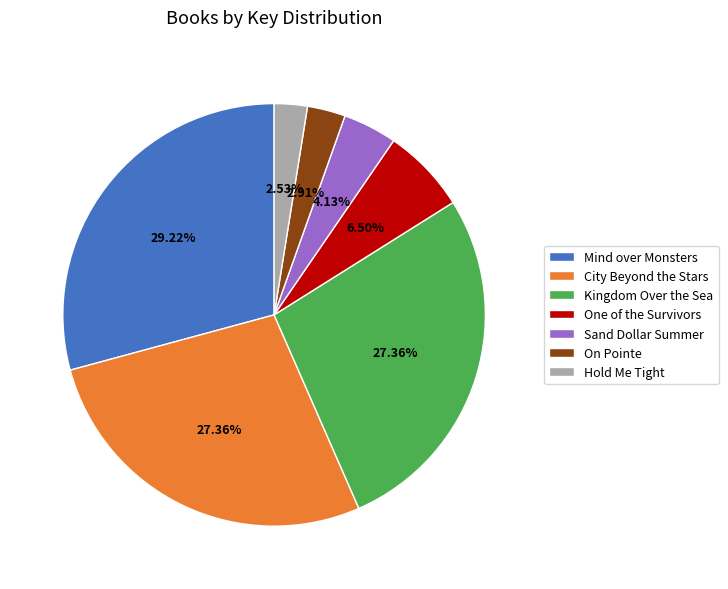

Which slice is the largest?

Mind over Monsters